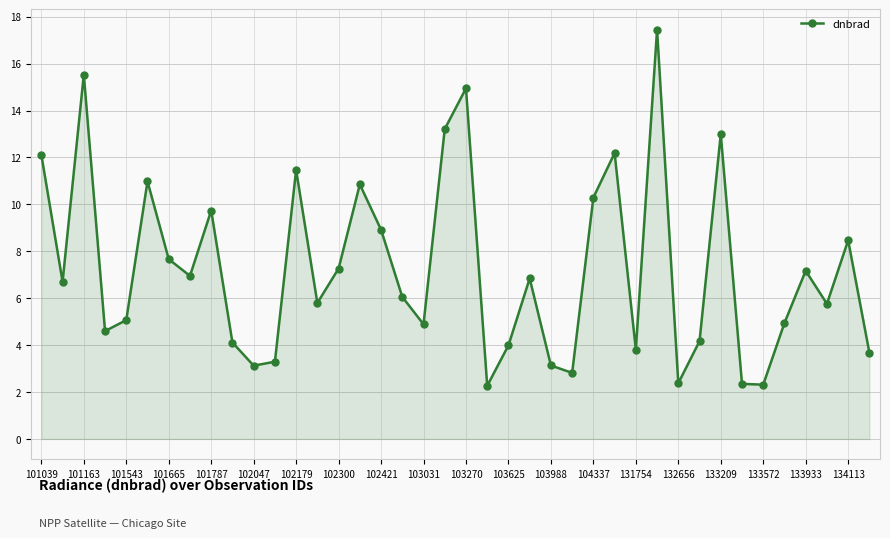

What is the greatest value displayed?

17.4